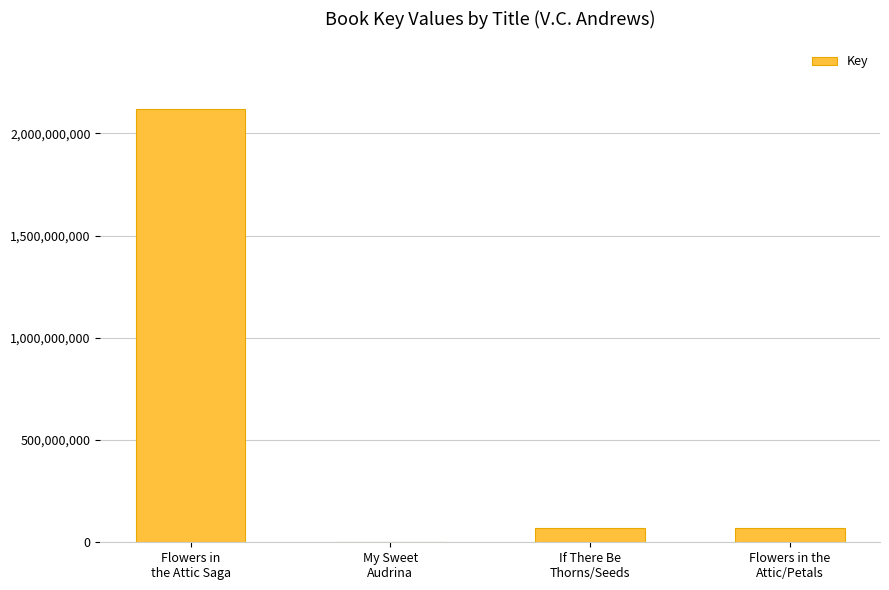

What is the maximum value shown in the chart?

2118599573